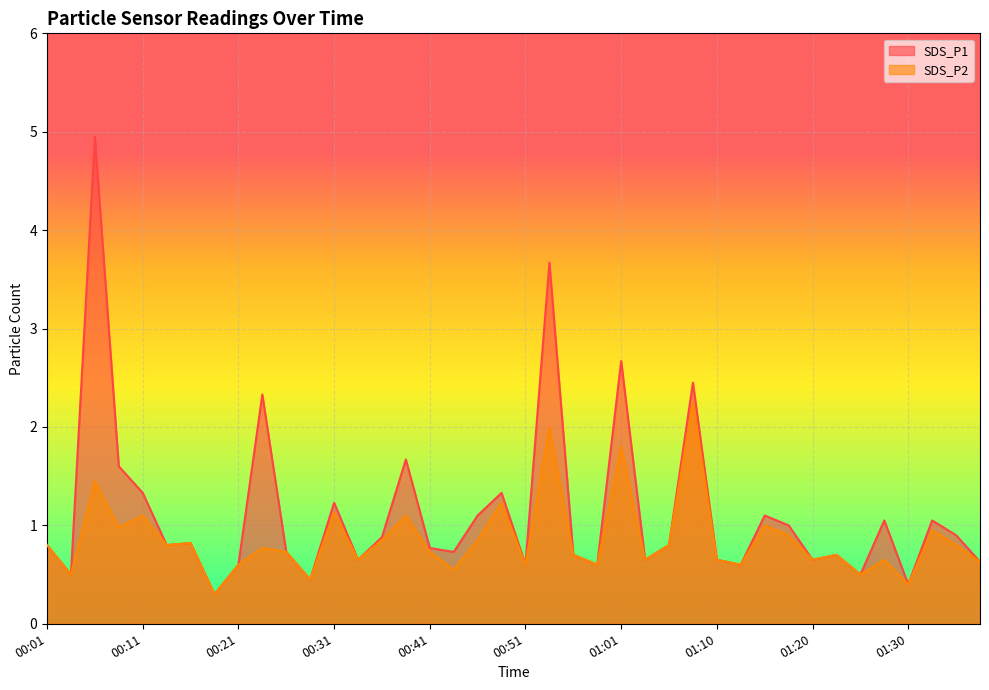

Which series has the widest spread of values?

SDS_P1